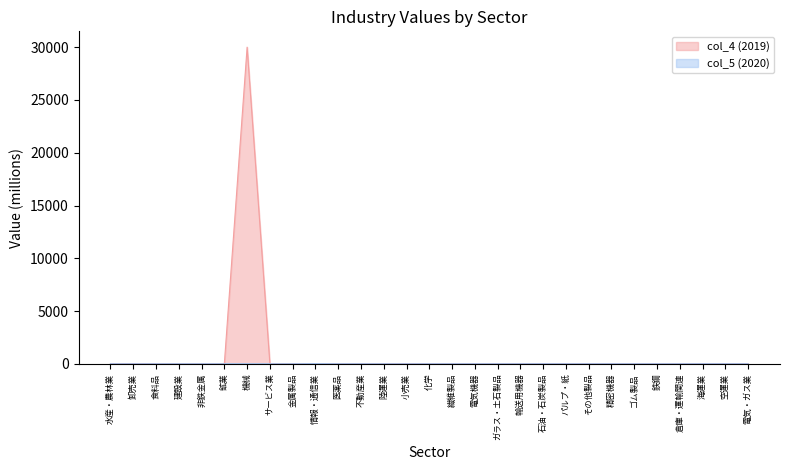

The col_5 (2020) series shows 10.9 at 空運業. True or false?

False